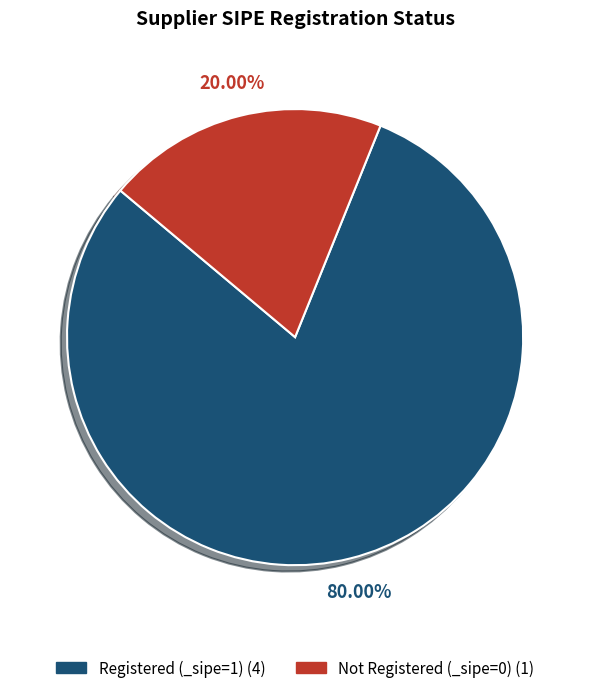

Is there any slice that represents more than half of the pie?

Yes